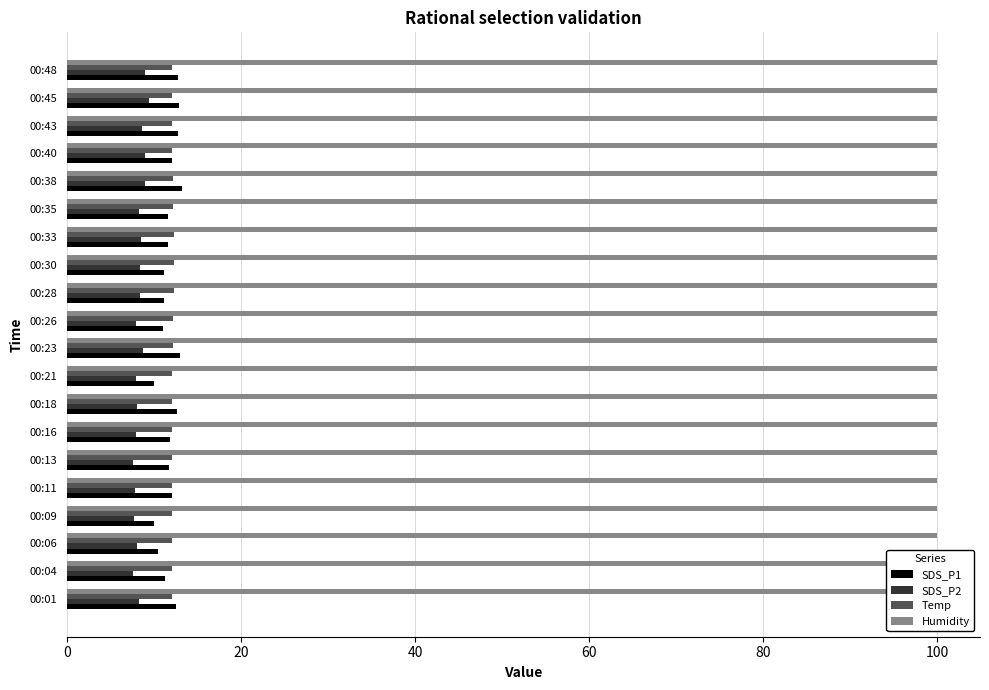

List the series in order of their peak value, highest first.

SDS_P1, Temp, SDS_P2, Humidity